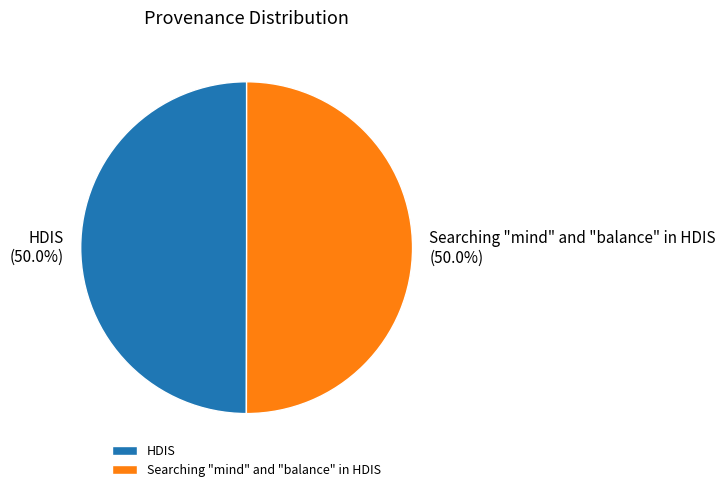

Approximately how many times larger is the value at Searching "mind" and "balance" in HDIS compared to HDIS?

1.0